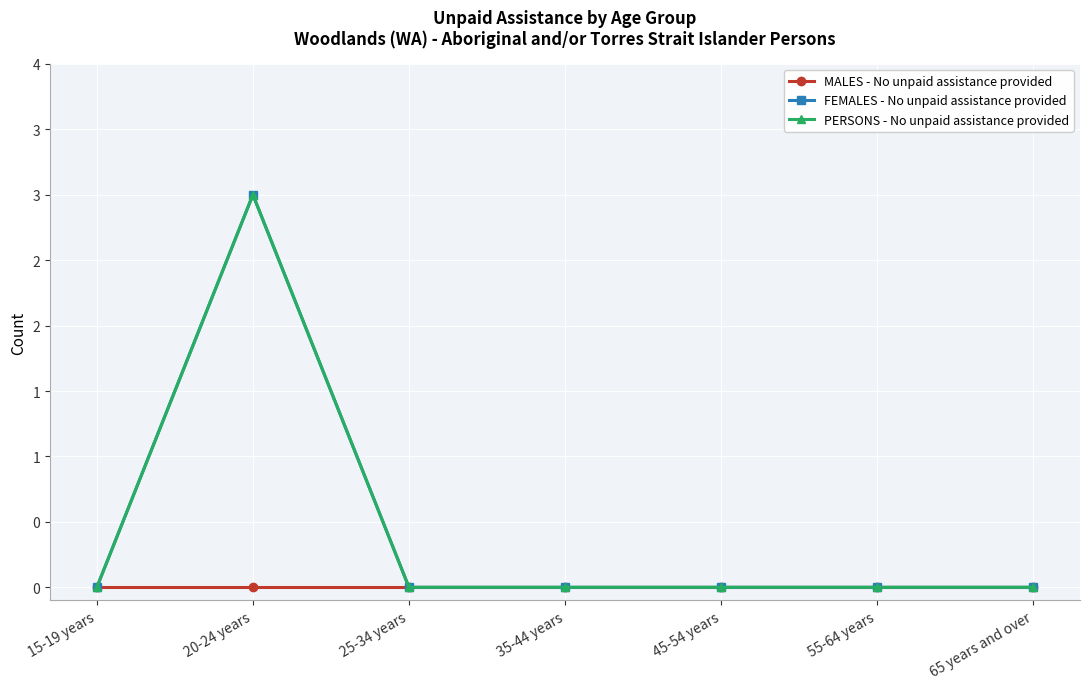

Between 20-24 years and 45-54 years, which series saw the biggest shift?

FEMALES - No unpaid assistance provided